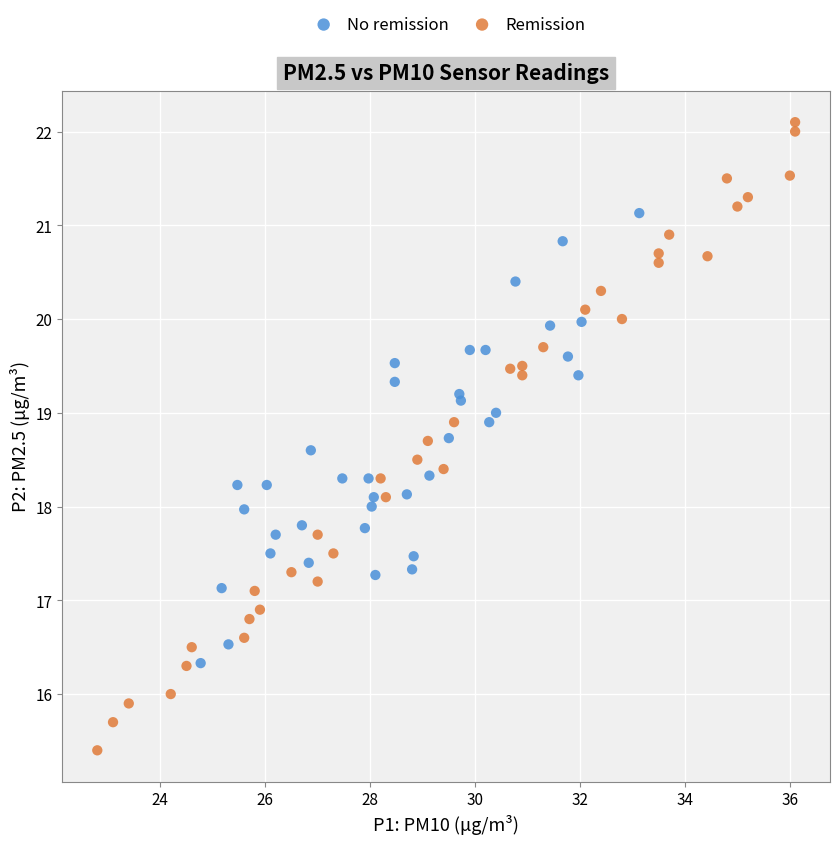

Which series has the largest Y range (max minus min)?

Remission